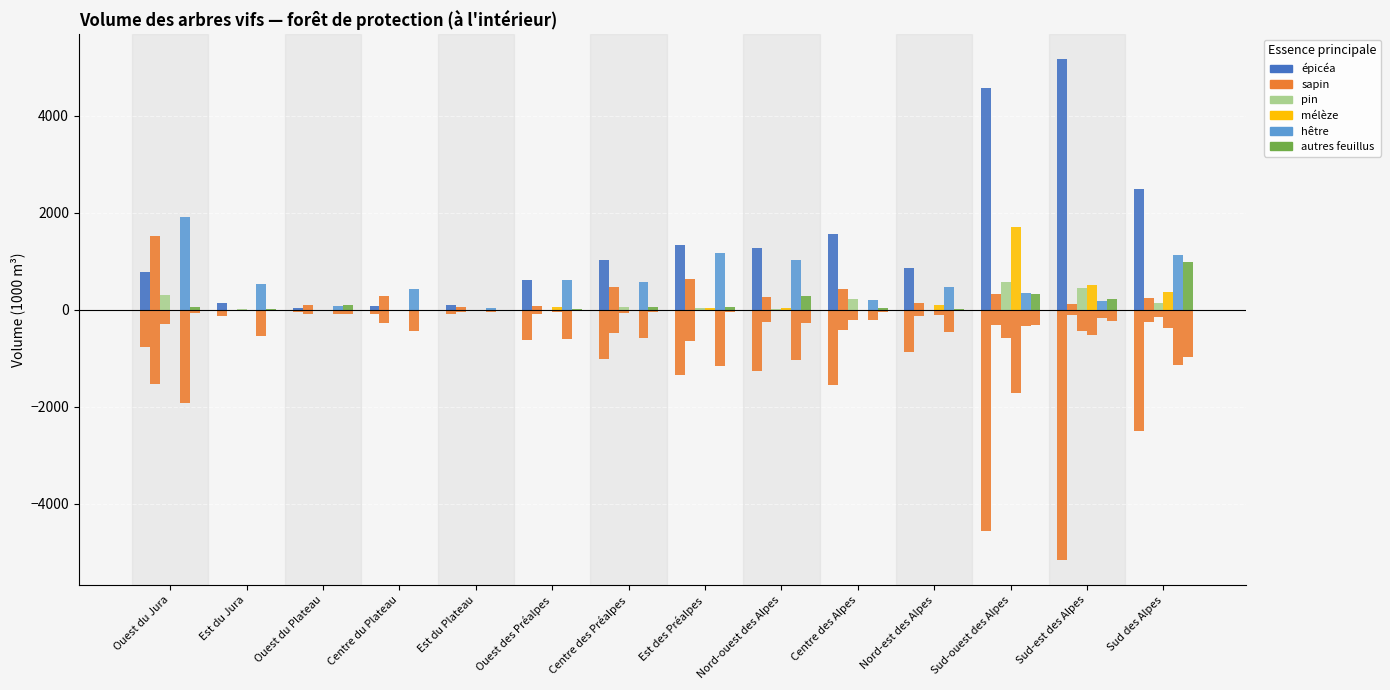

Which series has the largest total across all categories?

épicéa